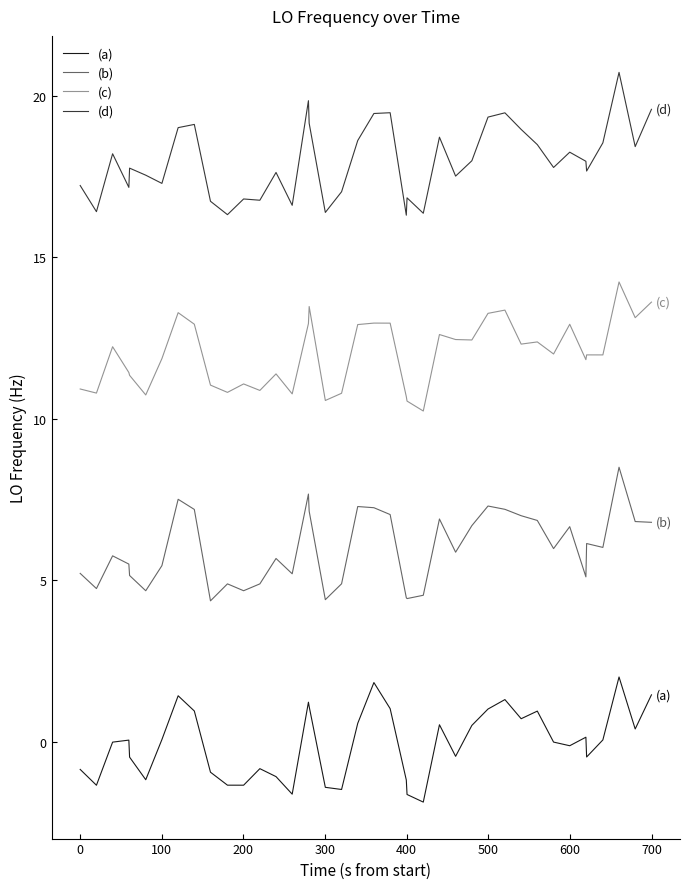

Rank the series by their maximum value, from highest to lowest.

(d), (c), (b), (a)